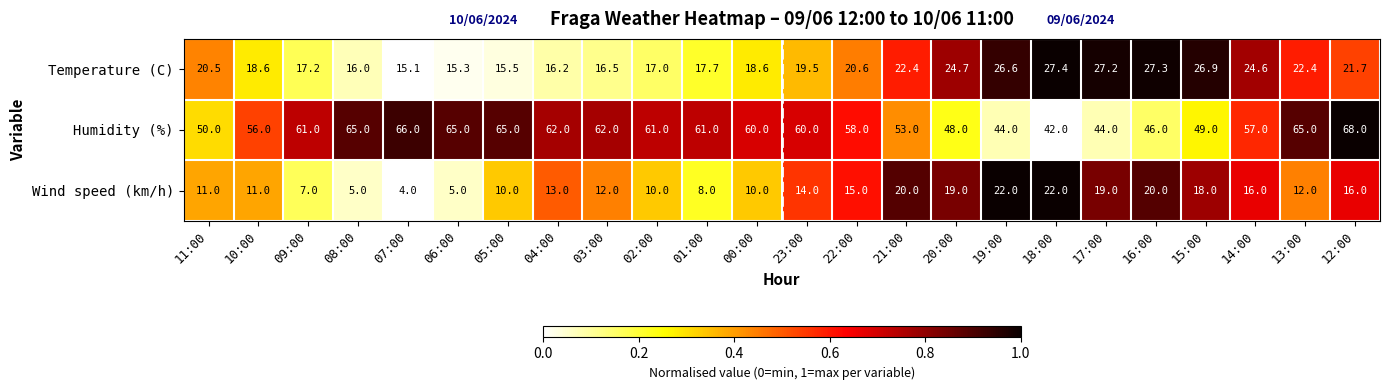

What is the difference between the highest and lowest values at 18:00?

20.0